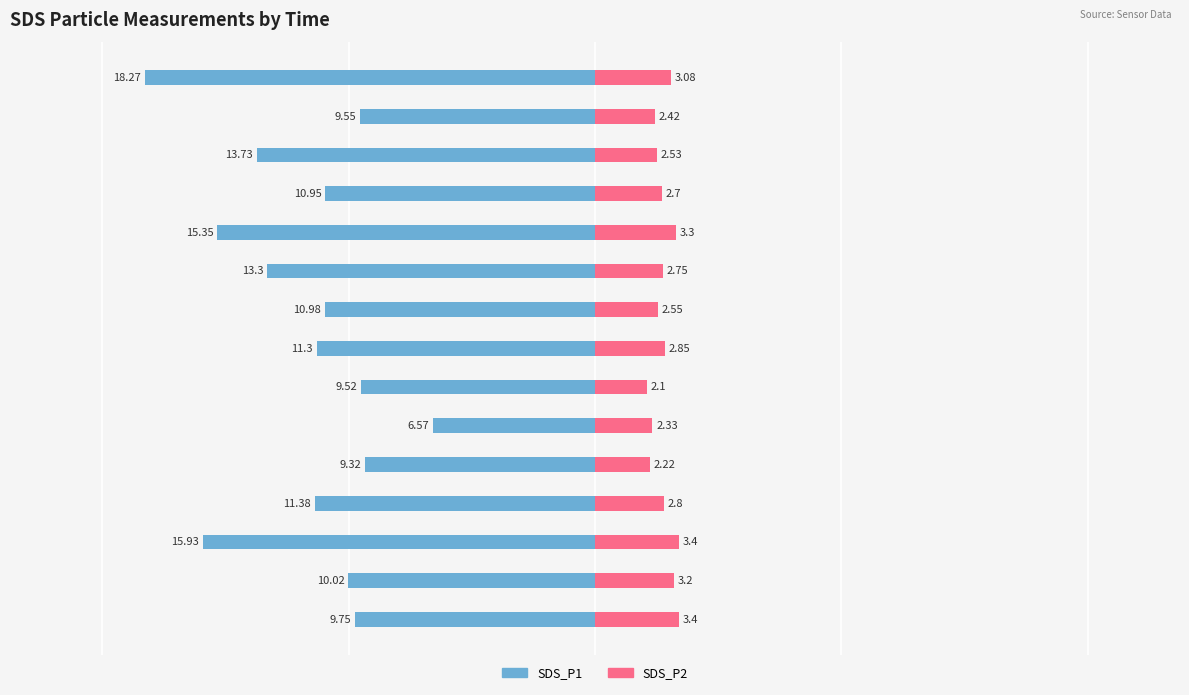

Reading left to right, extract all data points from this chart.

SDS_P1: -9.8	-10.0	-15.9	-11.4	-9.3	-6.6	-9.5	-11.3	-11.0	-13.3	-15.3	-10.9	-13.7	-9.6	-18.3
SDS_P2: 3.4	3.2	3.4	2.8	2.2	2.3	2.1	2.9	2.5	2.8	3.3	2.7	2.5	2.4	3.1